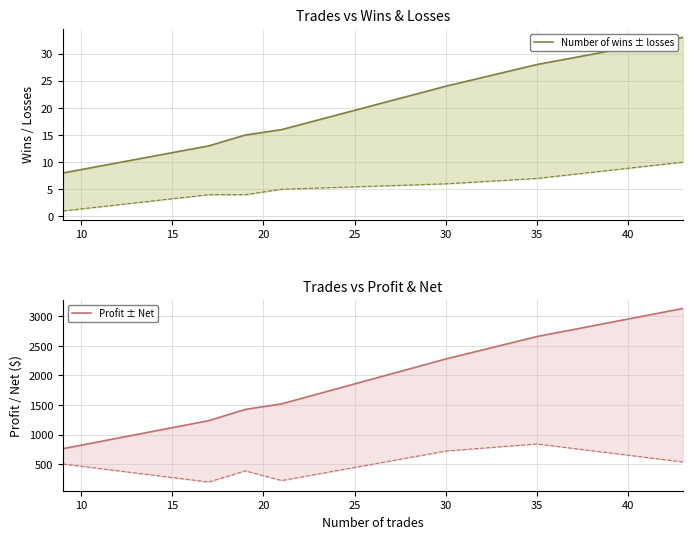

True or false: Number of wins ± losses and Profit ± Net intersect in this chart.

False